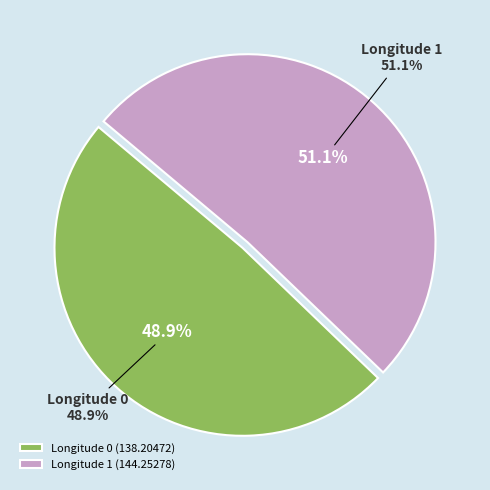

True or false: Longitude 0 accounts for 49% of the total.

True